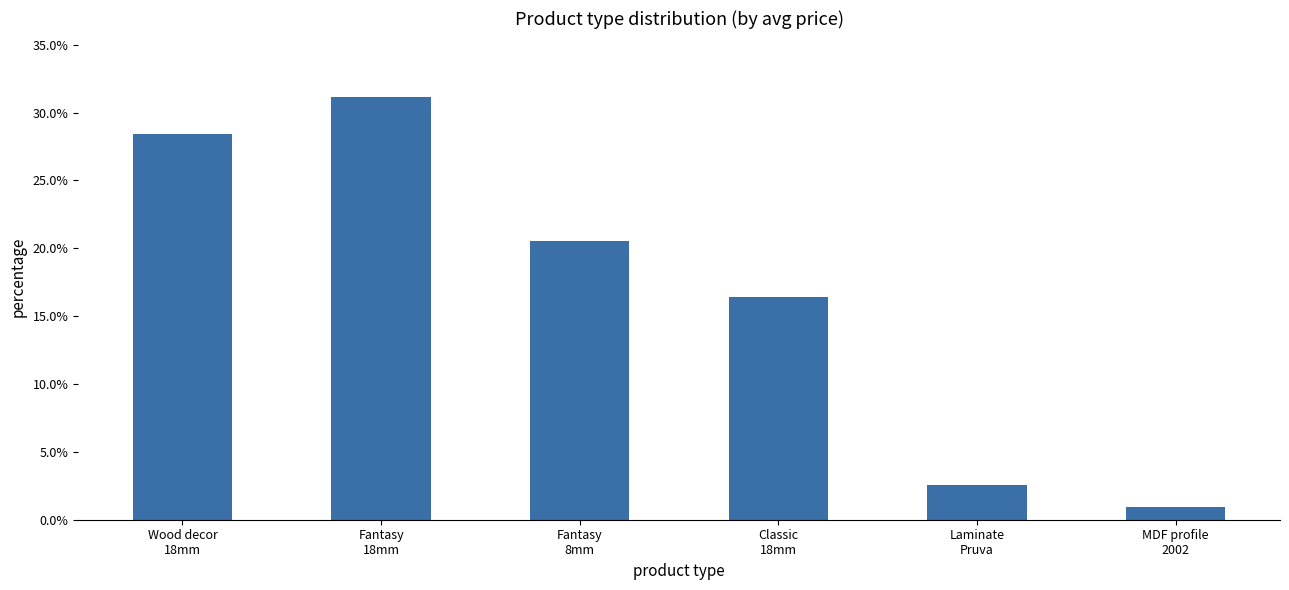

What is the difference between the maximum and minimum values?

0.3